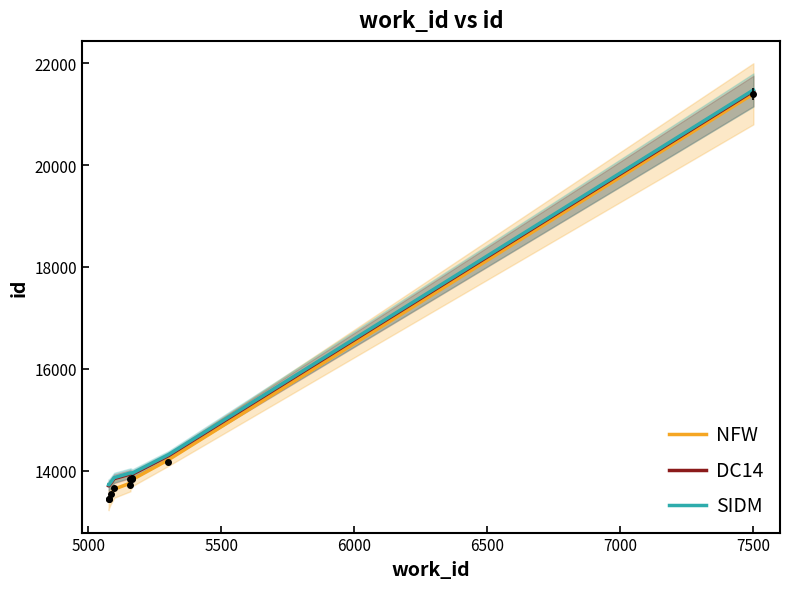

What is the difference between the maximum and minimum values in the DC14 series?

7750